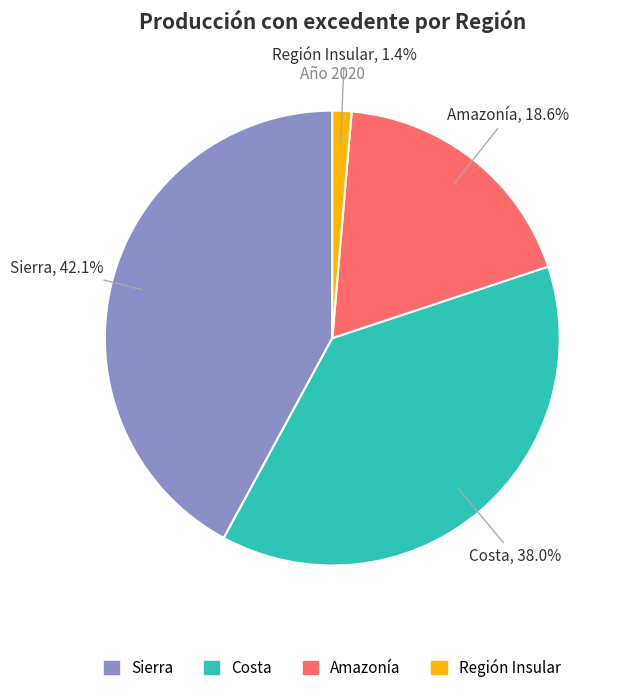

What percentage is the Costa slice, to the nearest percent?

38%